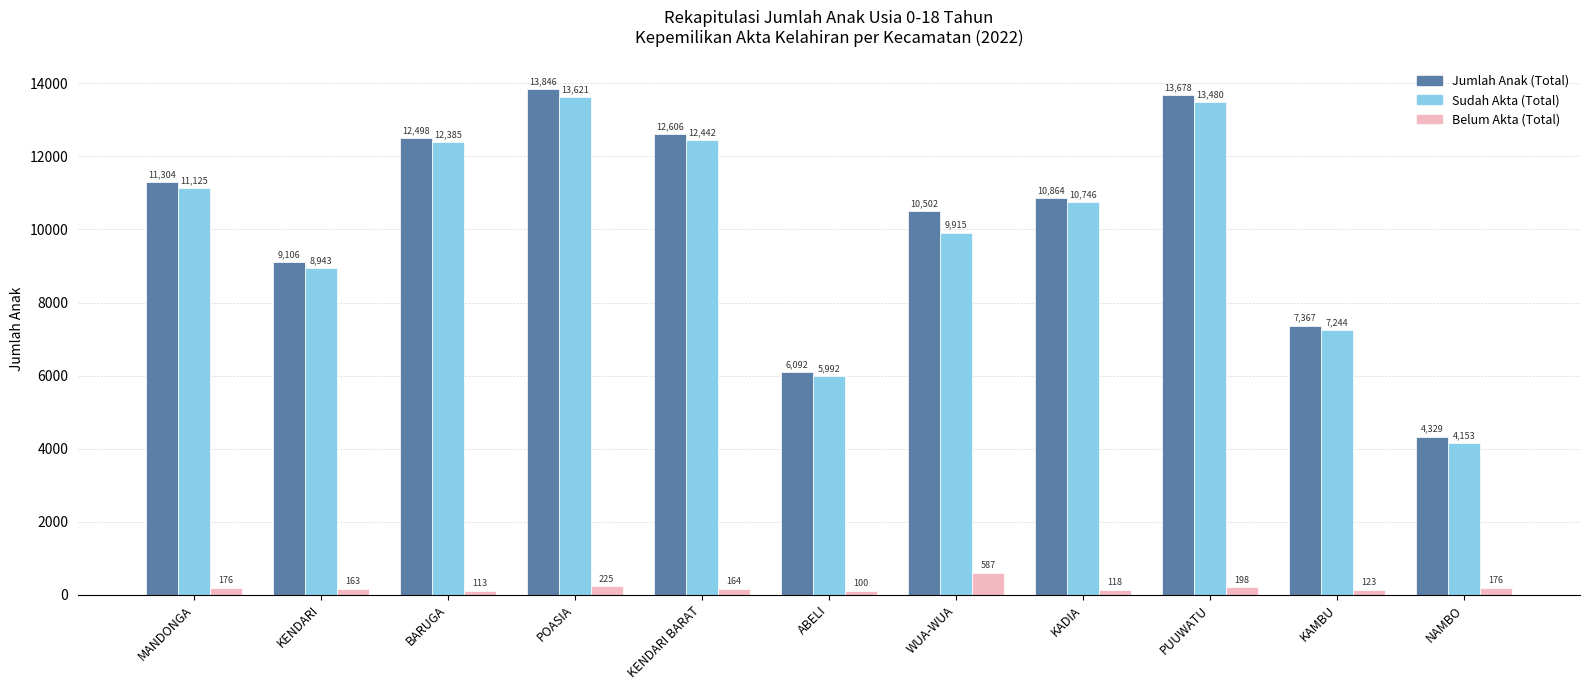

Reading left to right, transcribe all the data shown in this chart.

Jumlah Anak (Total): 11304	9106	12498	13846	12606	6092	10502	10864	13678	7367	4329
Sudah Akta (Total): 11125	8943	12385	13621	12442	5992	9915	10746	13480	7244	4153
Belum Akta (Total): 176	163	113	225	164	100	587	118	198	123	176